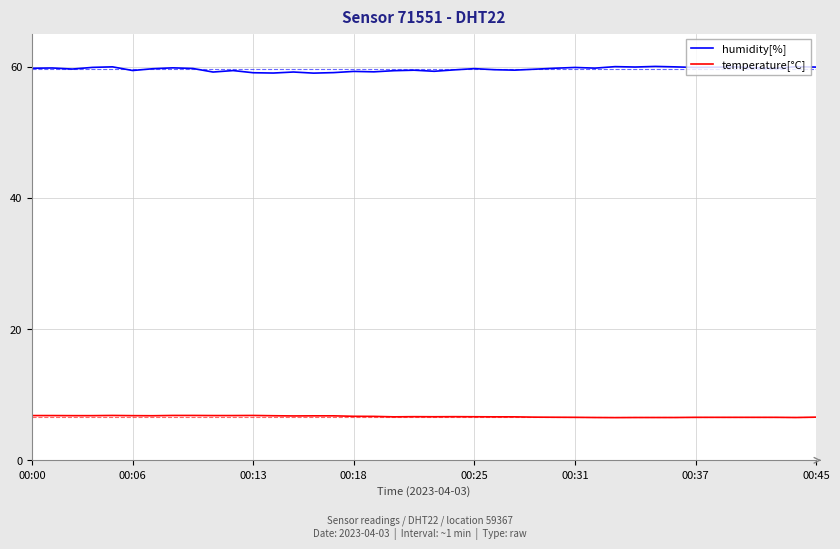

Rank the series by their average value, from lowest to highest.

temperature[°C], humidity[%]